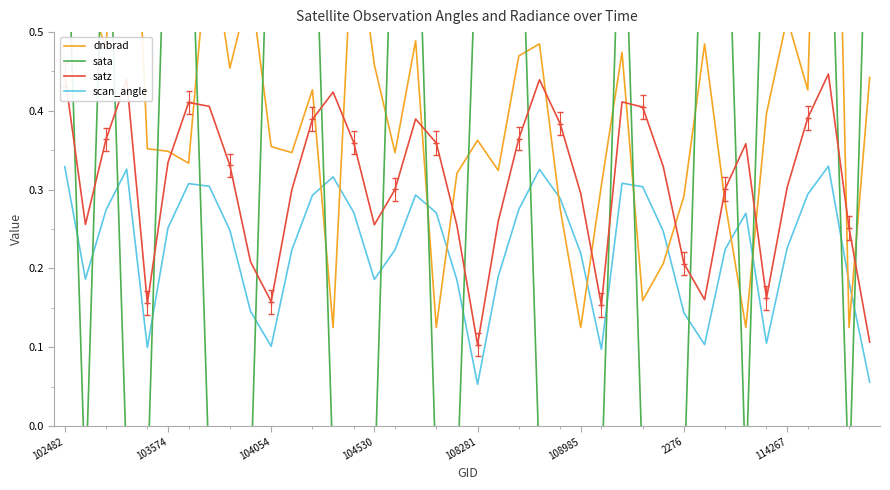

At which label is dnbrad closest to 0?

33